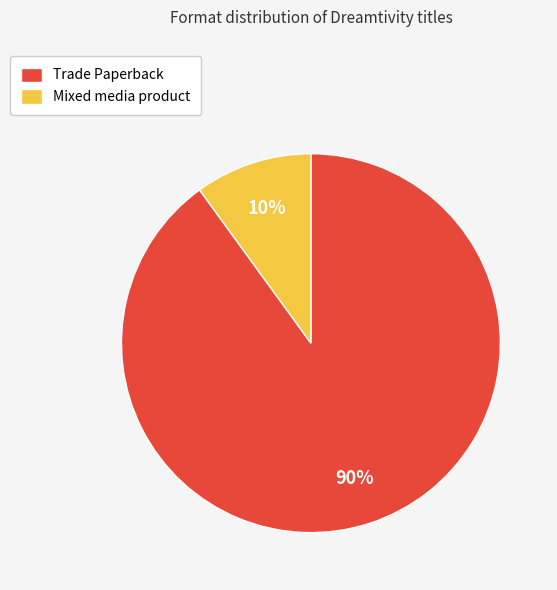

What percentage is the Mixed media product slice, to the nearest percent?

10%